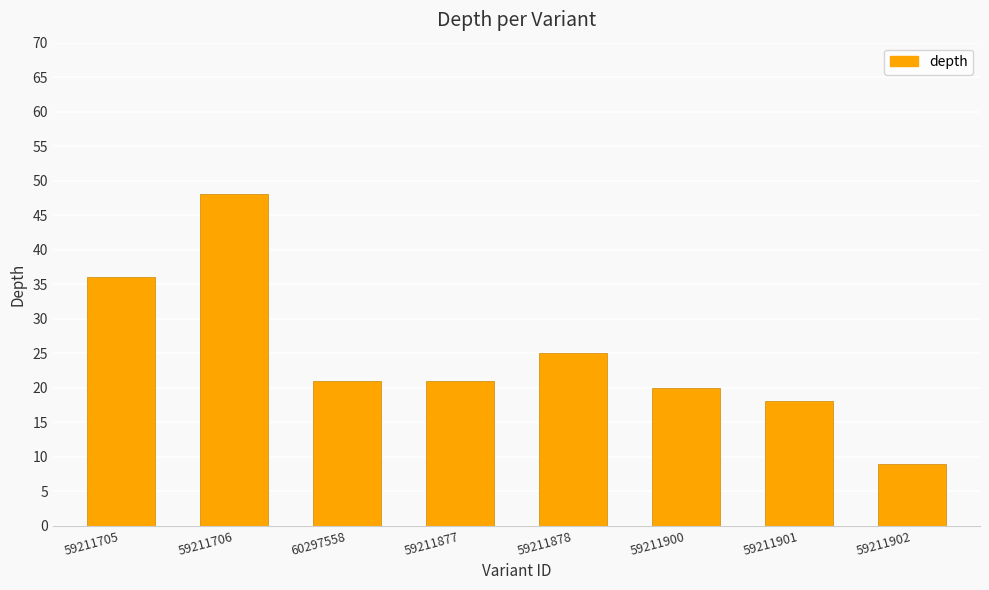

Read the value at 59211878.

25